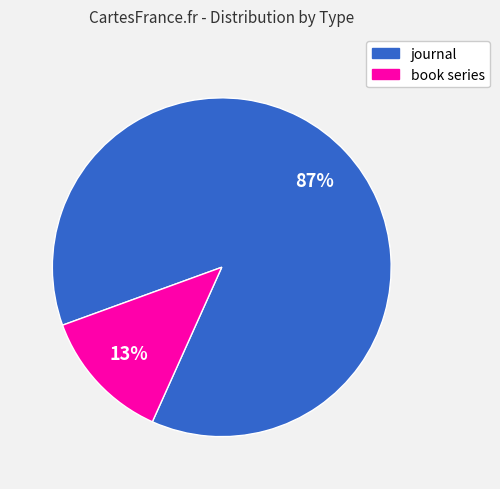

What percentage is the journal slice, to the nearest percent?

87%